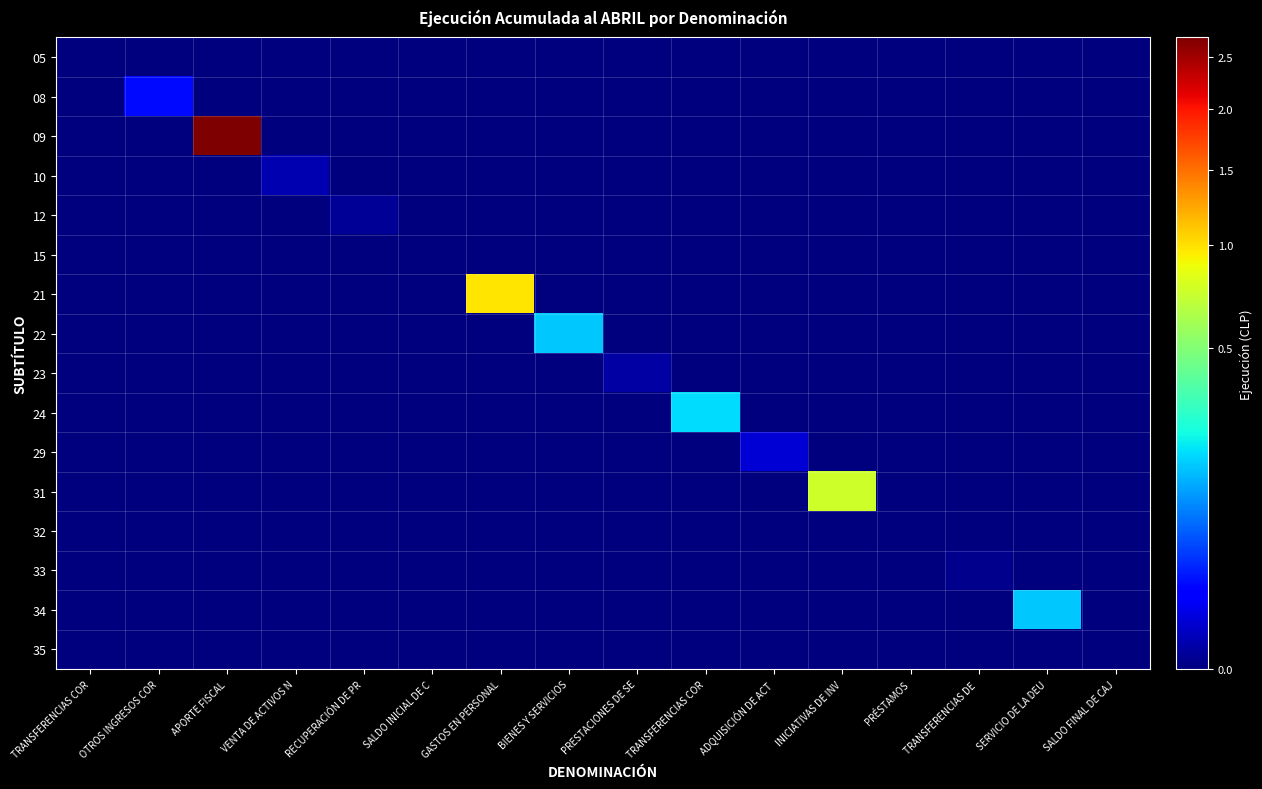

Reading left to right, what are all the values shown in this chart?

05: TRANSFERENCIAS COR=0	OTROS INGRESOS COR=0	APORTE FISCAL=0	VENTA DE ACTIVOS N=0	RECUPERACIÓN DE PR=0	SALDO INICIAL DE C=0	GASTOS EN PERSONAL=0	BIENES Y SERVICIOS=0	PRESTACIONES DE SE=0	TRANSFERENCIAS COR=0	ADQUISICIÓN DE ACT=0	INICIATIVAS DE INV=0	PRÉSTAMOS=0	TRANSFERENCIAS DE =0	SERVICIO DE LA DEU=0	SALDO FINAL DE CAJ=0
08: TRANSFERENCIAS COR=0	OTROS INGRESOS COR=182082	APORTE FISCAL=0	VENTA DE ACTIVOS N=0	RECUPERACIÓN DE PR=0	SALDO INICIAL DE C=0	GASTOS EN PERSONAL=0	BIENES Y SERVICIOS=0	PRESTACIONES DE SE=0	TRANSFERENCIAS COR=0	ADQUISICIÓN DE ACT=0	INICIATIVAS DE INV=0	PRÉSTAMOS=0	TRANSFERENCIAS DE =0	SERVICIO DE LA DEU=0	SALDO FINAL DE CAJ=0
09: TRANSFERENCIAS COR=0	OTROS INGRESOS COR=0	APORTE FISCAL=27072954	VENTA DE ACTIVOS N=0	RECUPERACIÓN DE PR=0	SALDO INICIAL DE C=0	GASTOS EN PERSONAL=0	BIENES Y SERVICIOS=0	PRESTACIONES DE SE=0	TRANSFERENCIAS COR=0	ADQUISICIÓN DE ACT=0	INICIATIVAS DE INV=0	PRÉSTAMOS=0	TRANSFERENCIAS DE =0	SERVICIO DE LA DEU=0	SALDO FINAL DE CAJ=0
10: TRANSFERENCIAS COR=0	OTROS INGRESOS COR=0	APORTE FISCAL=0	VENTA DE ACTIVOS N=11266	RECUPERACIÓN DE PR=0	SALDO INICIAL DE C=0	GASTOS EN PERSONAL=0	BIENES Y SERVICIOS=0	PRESTACIONES DE SE=0	TRANSFERENCIAS COR=0	ADQUISICIÓN DE ACT=0	INICIATIVAS DE INV=0	PRÉSTAMOS=0	TRANSFERENCIAS DE =0	SERVICIO DE LA DEU=0	SALDO FINAL DE CAJ=0
12: TRANSFERENCIAS COR=0	OTROS INGRESOS COR=0	APORTE FISCAL=0	VENTA DE ACTIVOS N=0	RECUPERACIÓN DE PR=1688	SALDO INICIAL DE C=0	GASTOS EN PERSONAL=0	BIENES Y SERVICIOS=0	PRESTACIONES DE SE=0	TRANSFERENCIAS COR=0	ADQUISICIÓN DE ACT=0	INICIATIVAS DE INV=0	PRÉSTAMOS=0	TRANSFERENCIAS DE =0	SERVICIO DE LA DEU=0	SALDO FINAL DE CAJ=0
15: TRANSFERENCIAS COR=0	OTROS INGRESOS COR=0	APORTE FISCAL=0	VENTA DE ACTIVOS N=0	RECUPERACIÓN DE PR=0	SALDO INICIAL DE C=0	GASTOS EN PERSONAL=0	BIENES Y SERVICIOS=0	PRESTACIONES DE SE=0	TRANSFERENCIAS COR=0	ADQUISICIÓN DE ACT=0	INICIATIVAS DE INV=0	PRÉSTAMOS=0	TRANSFERENCIAS DE =0	SERVICIO DE LA DEU=0	SALDO FINAL DE CAJ=0
21: TRANSFERENCIAS COR=0	OTROS INGRESOS COR=0	APORTE FISCAL=0	VENTA DE ACTIVOS N=0	RECUPERACIÓN DE PR=0	SALDO INICIAL DE C=0	GASTOS EN PERSONAL=9742005	BIENES Y SERVICIOS=0	PRESTACIONES DE SE=0	TRANSFERENCIAS COR=0	ADQUISICIÓN DE ACT=0	INICIATIVAS DE INV=0	PRÉSTAMOS=0	TRANSFERENCIAS DE =0	SERVICIO DE LA DEU=0	SALDO FINAL DE CAJ=0
22: TRANSFERENCIAS COR=0	OTROS INGRESOS COR=0	APORTE FISCAL=0	VENTA DE ACTIVOS N=0	RECUPERACIÓN DE PR=0	SALDO INICIAL DE C=0	GASTOS EN PERSONAL=0	BIENES Y SERVICIOS=1610855	PRESTACIONES DE SE=0	TRANSFERENCIAS COR=0	ADQUISICIÓN DE ACT=0	INICIATIVAS DE INV=0	PRÉSTAMOS=0	TRANSFERENCIAS DE =0	SERVICIO DE LA DEU=0	SALDO FINAL DE CAJ=0
23: TRANSFERENCIAS COR=0	OTROS INGRESOS COR=0	APORTE FISCAL=0	VENTA DE ACTIVOS N=0	RECUPERACIÓN DE PR=0	SALDO INICIAL DE C=0	GASTOS EN PERSONAL=0	BIENES Y SERVICIOS=0	PRESTACIONES DE SE=5981	TRANSFERENCIAS COR=0	ADQUISICIÓN DE ACT=0	INICIATIVAS DE INV=0	PRÉSTAMOS=0	TRANSFERENCIAS DE =0	SERVICIO DE LA DEU=0	SALDO FINAL DE CAJ=0
24: TRANSFERENCIAS COR=0	OTROS INGRESOS COR=0	APORTE FISCAL=0	VENTA DE ACTIVOS N=0	RECUPERACIÓN DE PR=0	SALDO INICIAL DE C=0	GASTOS EN PERSONAL=0	BIENES Y SERVICIOS=0	PRESTACIONES DE SE=0	TRANSFERENCIAS COR=1823643	ADQUISICIÓN DE ACT=0	INICIATIVAS DE INV=0	PRÉSTAMOS=0	TRANSFERENCIAS DE =0	SERVICIO DE LA DEU=0	SALDO FINAL DE CAJ=0
29: TRANSFERENCIAS COR=0	OTROS INGRESOS COR=0	APORTE FISCAL=0	VENTA DE ACTIVOS N=0	RECUPERACIÓN DE PR=0	SALDO INICIAL DE C=0	GASTOS EN PERSONAL=0	BIENES Y SERVICIOS=0	PRESTACIONES DE SE=0	TRANSFERENCIAS COR=0	ADQUISICIÓN DE ACT=42808	INICIATIVAS DE INV=0	PRÉSTAMOS=0	TRANSFERENCIAS DE =0	SERVICIO DE LA DEU=0	SALDO FINAL DE CAJ=0
31: TRANSFERENCIAS COR=0	OTROS INGRESOS COR=0	APORTE FISCAL=0	VENTA DE ACTIVOS N=0	RECUPERACIÓN DE PR=0	SALDO INICIAL DE C=0	GASTOS EN PERSONAL=0	BIENES Y SERVICIOS=0	PRESTACIONES DE SE=0	TRANSFERENCIAS COR=0	ADQUISICIÓN DE ACT=0	INICIATIVAS DE INV=7533806	PRÉSTAMOS=0	TRANSFERENCIAS DE =0	SERVICIO DE LA DEU=0	SALDO FINAL DE CAJ=0
32: TRANSFERENCIAS COR=0	OTROS INGRESOS COR=0	APORTE FISCAL=0	VENTA DE ACTIVOS N=0	RECUPERACIÓN DE PR=0	SALDO INICIAL DE C=0	GASTOS EN PERSONAL=0	BIENES Y SERVICIOS=0	PRESTACIONES DE SE=0	TRANSFERENCIAS COR=0	ADQUISICIÓN DE ACT=0	INICIATIVAS DE INV=0	PRÉSTAMOS=0	TRANSFERENCIAS DE =0	SERVICIO DE LA DEU=0	SALDO FINAL DE CAJ=0
33: TRANSFERENCIAS COR=0	OTROS INGRESOS COR=0	APORTE FISCAL=0	VENTA DE ACTIVOS N=0	RECUPERACIÓN DE PR=0	SALDO INICIAL DE C=0	GASTOS EN PERSONAL=0	BIENES Y SERVICIOS=0	PRESTACIONES DE SE=0	TRANSFERENCIAS COR=0	ADQUISICIÓN DE ACT=0	INICIATIVAS DE INV=0	PRÉSTAMOS=0	TRANSFERENCIAS DE =540	SERVICIO DE LA DEU=0	SALDO FINAL DE CAJ=0
34: TRANSFERENCIAS COR=0	OTROS INGRESOS COR=0	APORTE FISCAL=0	VENTA DE ACTIVOS N=0	RECUPERACIÓN DE PR=0	SALDO INICIAL DE C=0	GASTOS EN PERSONAL=0	BIENES Y SERVICIOS=0	PRESTACIONES DE SE=0	TRANSFERENCIAS COR=0	ADQUISICIÓN DE ACT=0	INICIATIVAS DE INV=0	PRÉSTAMOS=0	TRANSFERENCIAS DE =0	SERVICIO DE LA DEU=1603998	SALDO FINAL DE CAJ=0
35: TRANSFERENCIAS COR=0	OTROS INGRESOS COR=0	APORTE FISCAL=0	VENTA DE ACTIVOS N=0	RECUPERACIÓN DE PR=0	SALDO INICIAL DE C=0	GASTOS EN PERSONAL=0	BIENES Y SERVICIOS=0	PRESTACIONES DE SE=0	TRANSFERENCIAS COR=0	ADQUISICIÓN DE ACT=0	INICIATIVAS DE INV=0	PRÉSTAMOS=0	TRANSFERENCIAS DE =0	SERVICIO DE LA DEU=0	SALDO FINAL DE CAJ=0